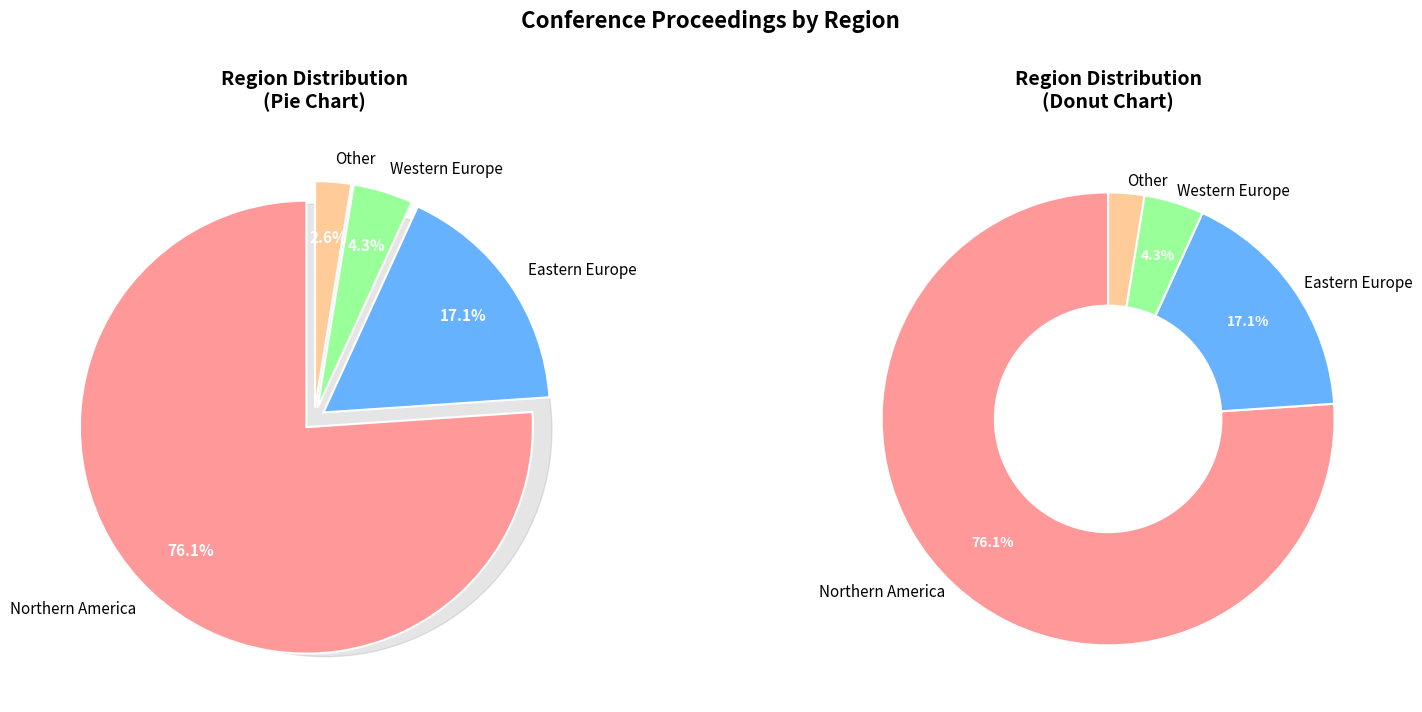

Which slice is the smallest?

Other